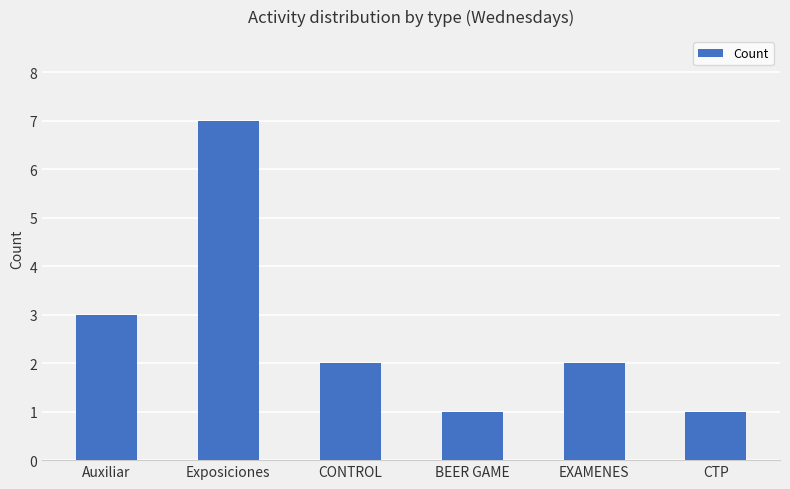

Reading left to right, transcribe all the data shown in this chart.

Auxiliar=3	Exposiciones=7	CONTROL=2	BEER GAME=1	EXAMENES=2	CTP=1